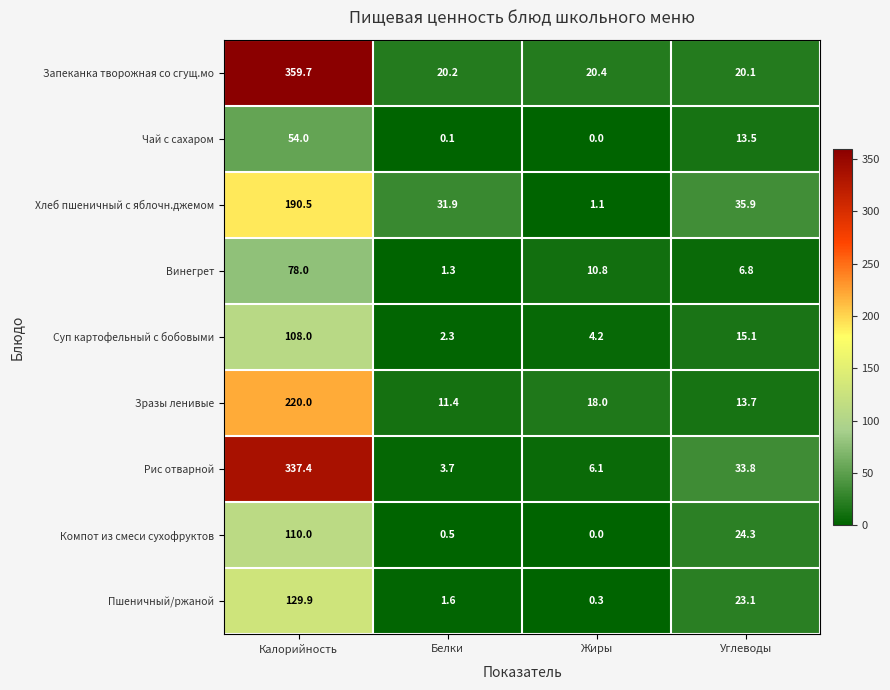

What is the total value across all series at Белки?

73.0